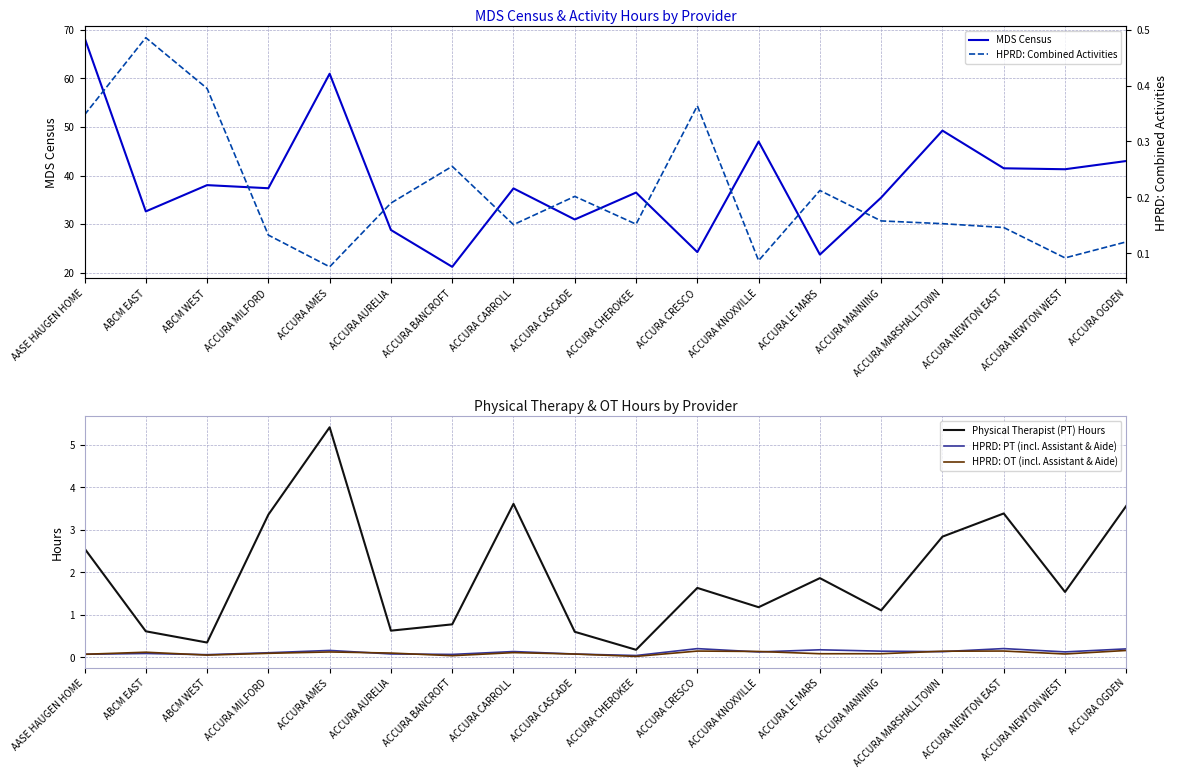

Which series has the largest total across all categories?

MDS Census